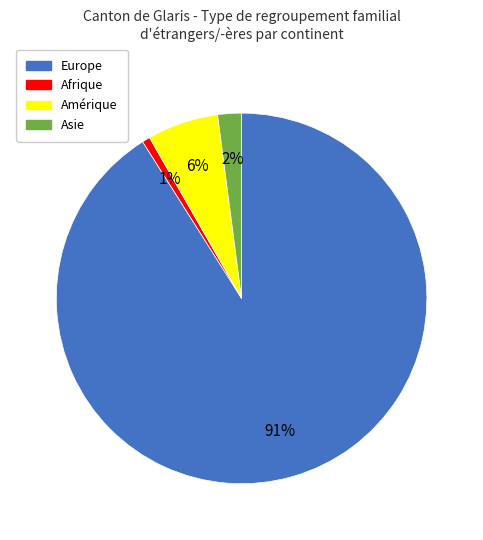

What is the smallest slice in the pie chart?

Afrique